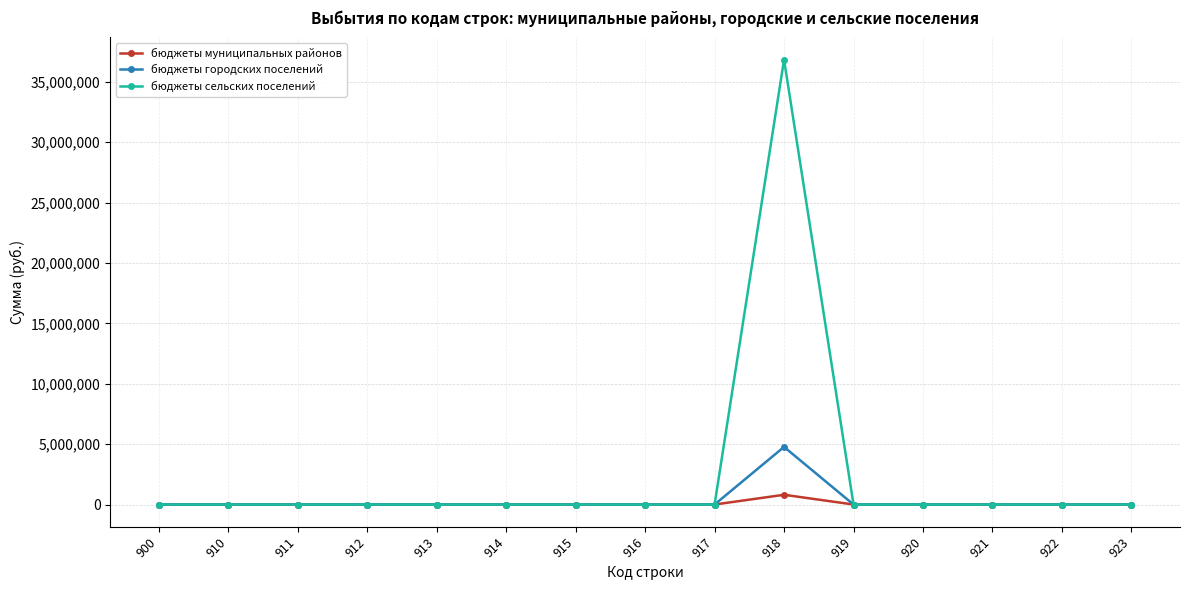

What are all the series names shown in the legend?

бюджеты муниципальных районов, бюджеты городских поселений, бюджеты сельских поселений